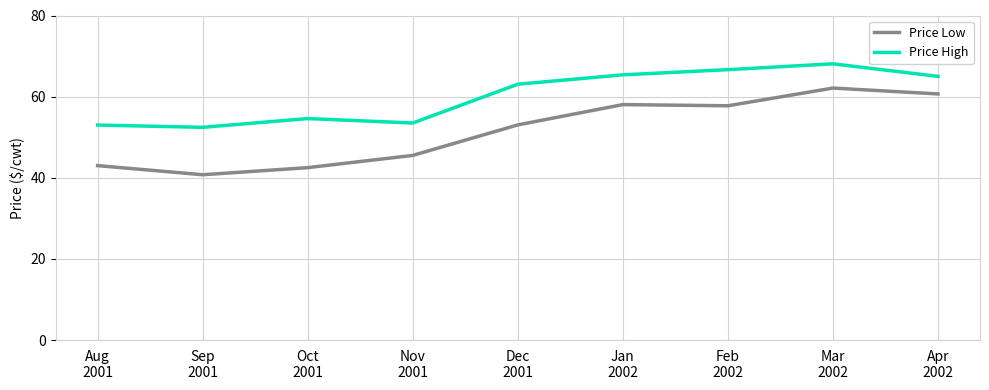

List the series in order of their overall mean, highest first.

Price High, Price Low